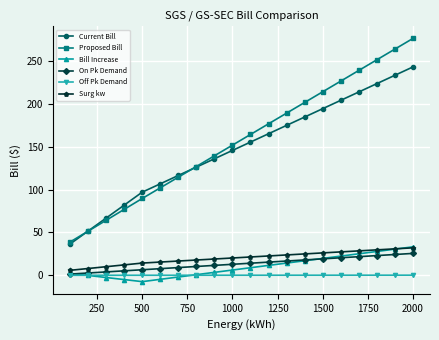

What are all the series names shown in the legend?

Current Bill, Proposed Bill, Bill Increase, On Pk Demand, Off Pk Demand, Surg kw